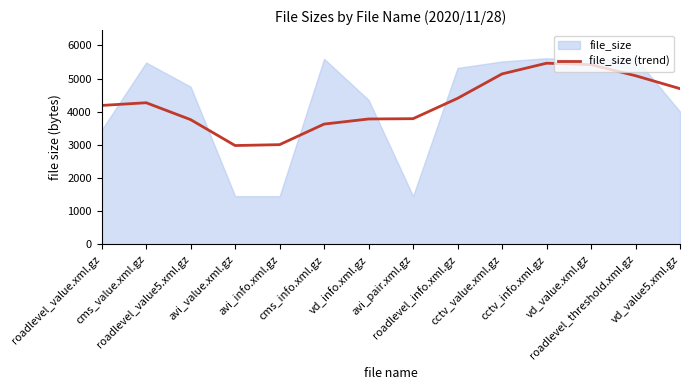

Between avi_info.xml.gz and cctv_info.xml.gz, which is larger?

cctv_info.xml.gz